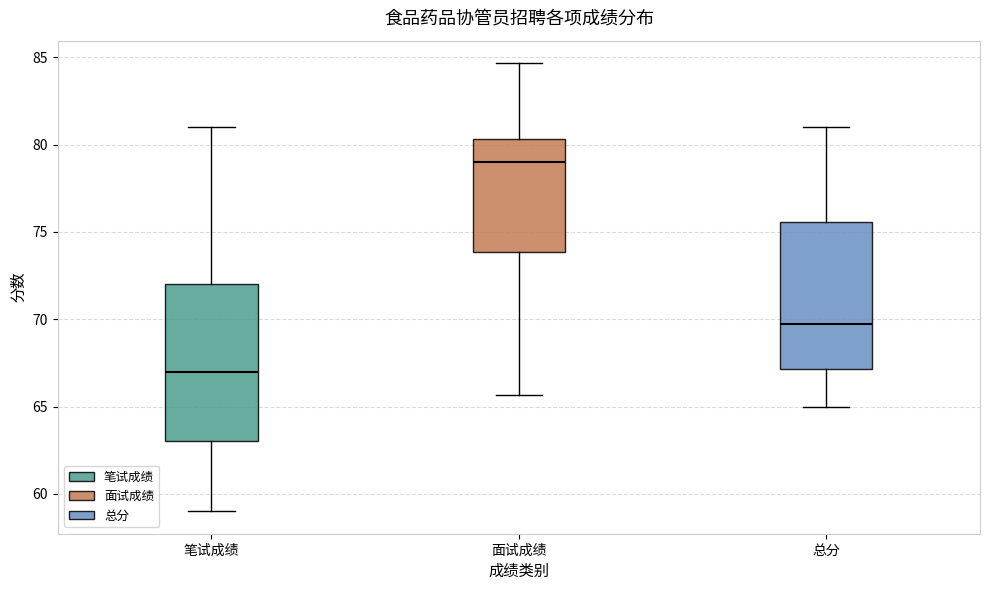

Which box's median line is the highest?

面试成绩